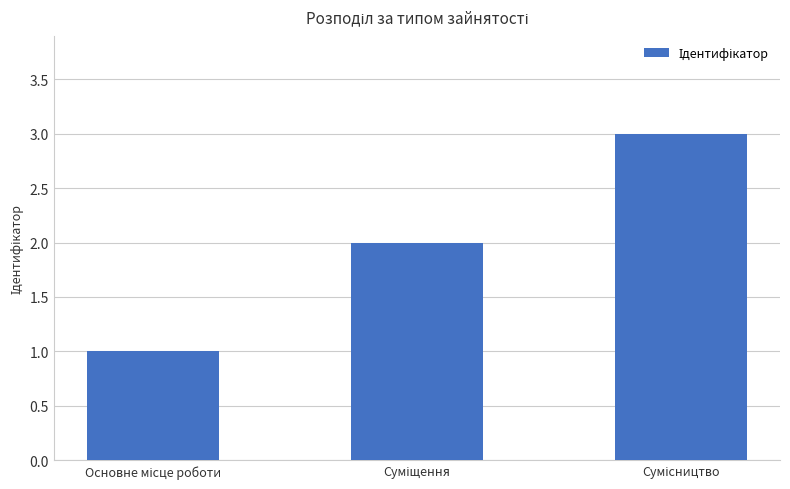

What is the sum of all values?

6